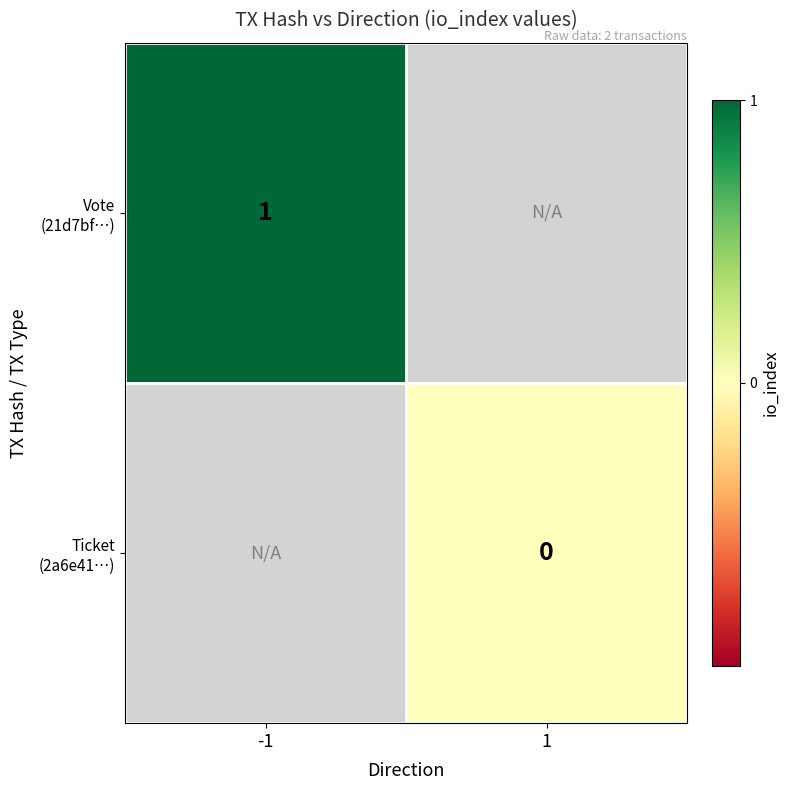

At 1, list the series in order from largest to smallest.

Vote (21d7bf…), Ticket (2a6e41…)